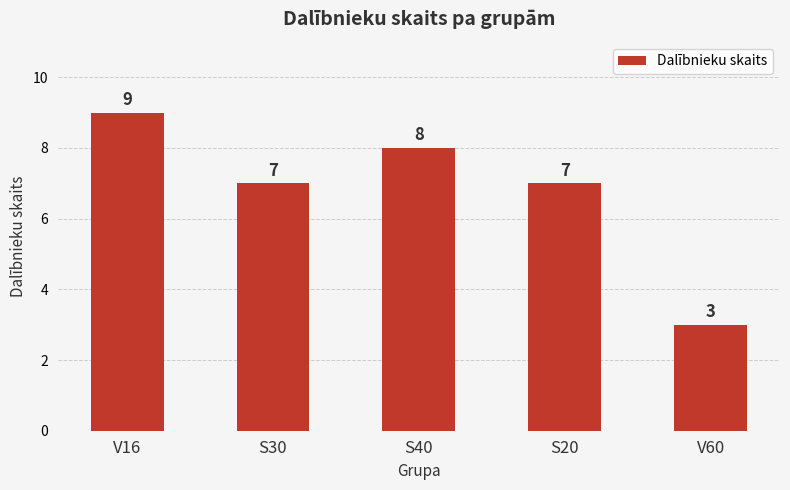

What is the approximate value at S30?

7